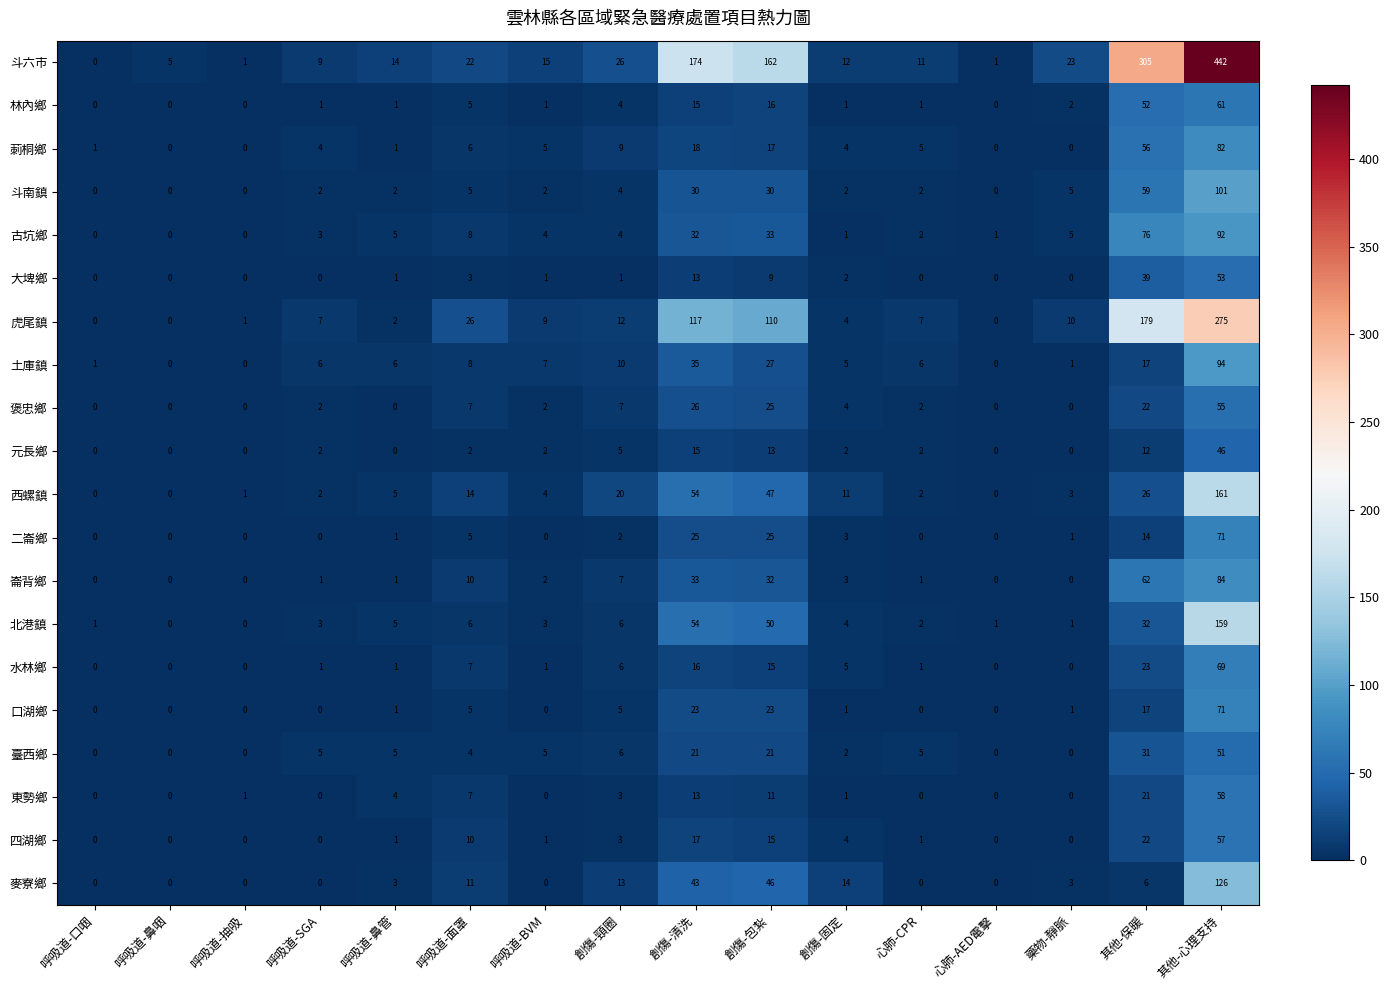

Between 呼吸道-鼻咽 and 心肺-AED電擊, which series saw the biggest shift?

斗六市